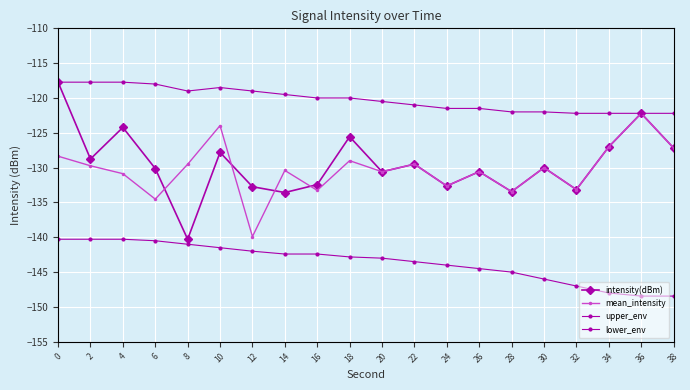

How many lines are shown in the chart?

4